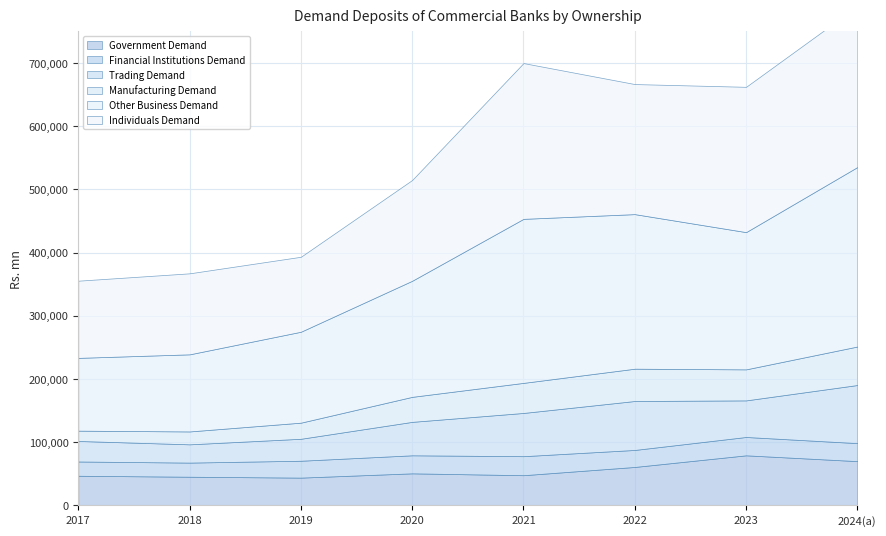

At 2020, list the series in order from largest to smallest.

Other Business Demand, Individuals Demand, Trading Demand, Government Demand, Manufacturing Demand, Financial Institutions Demand